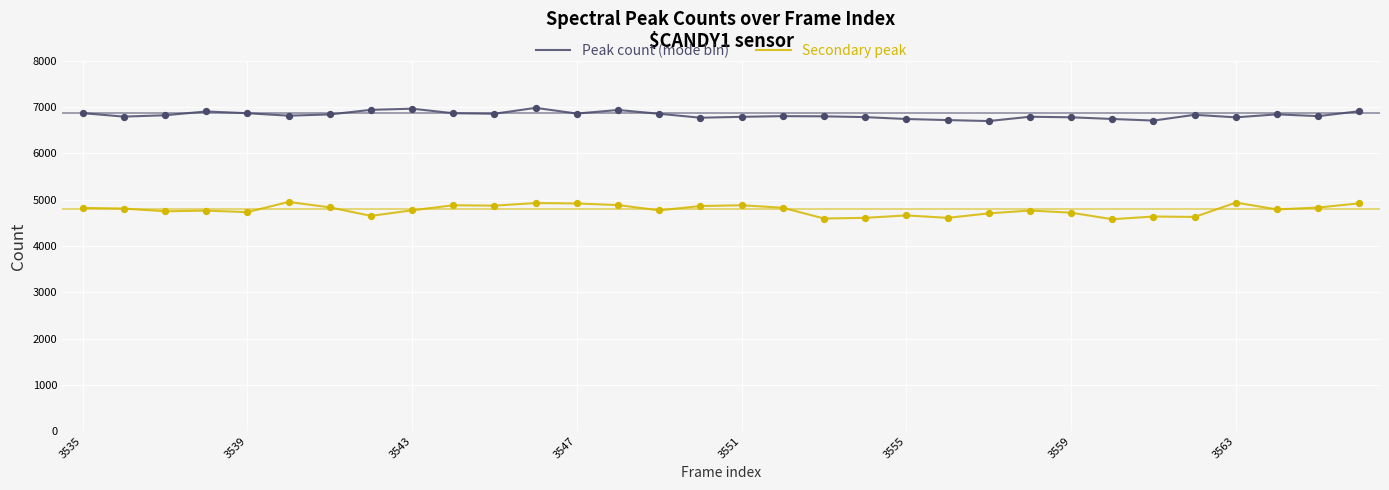

Which series has the widest spread of values?

Secondary peak